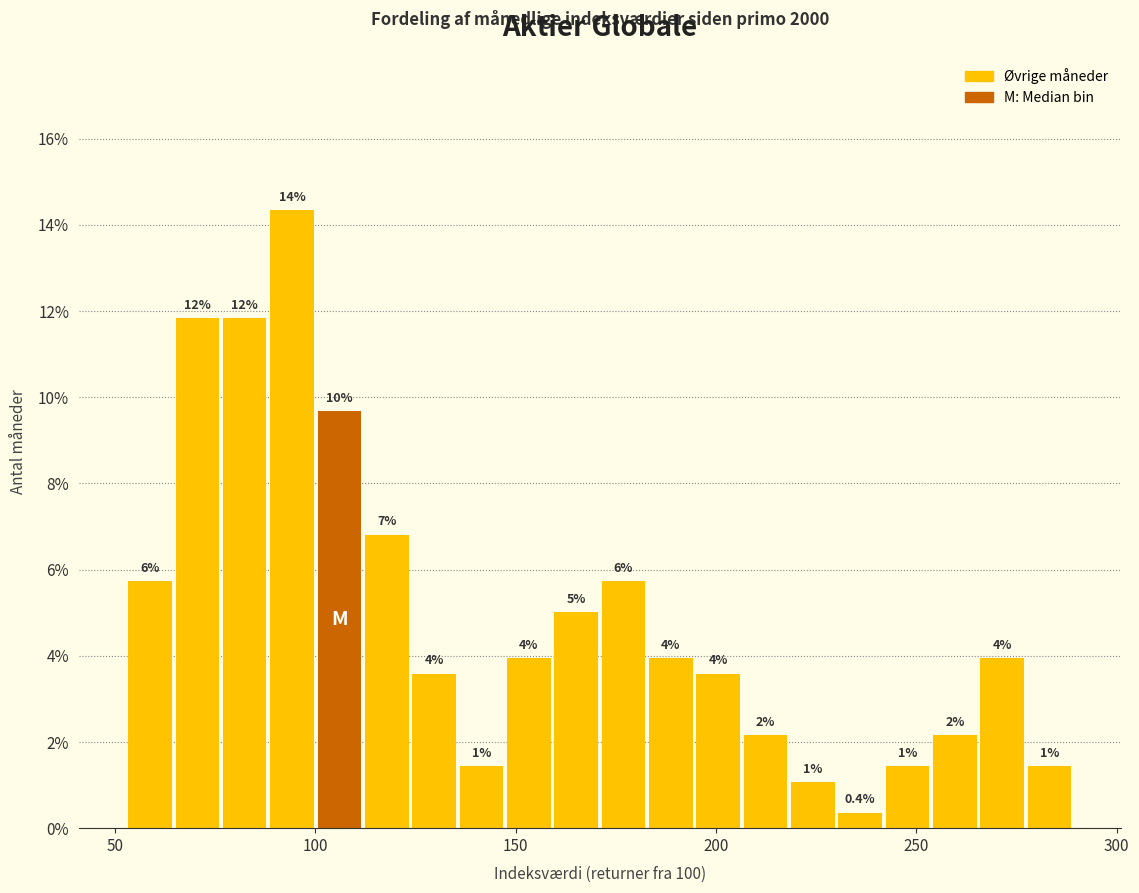

Around what value on the x-axis is the tallest bar? Give the approximate position of its centre, as read against the axis.

95